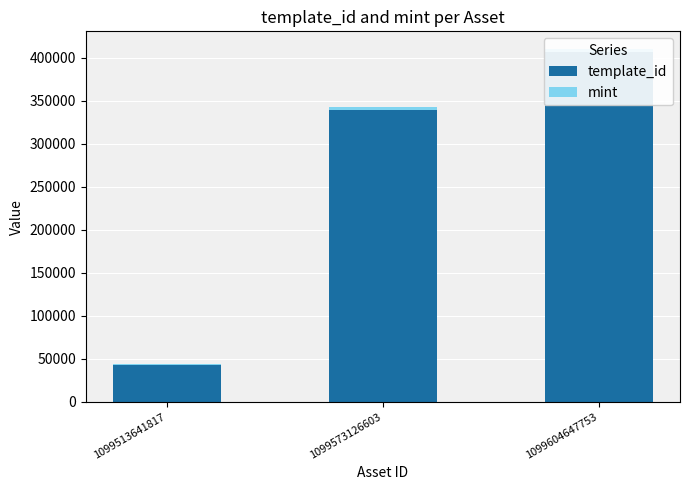

What is the value of the mint bar at the 2nd from the left?

3891